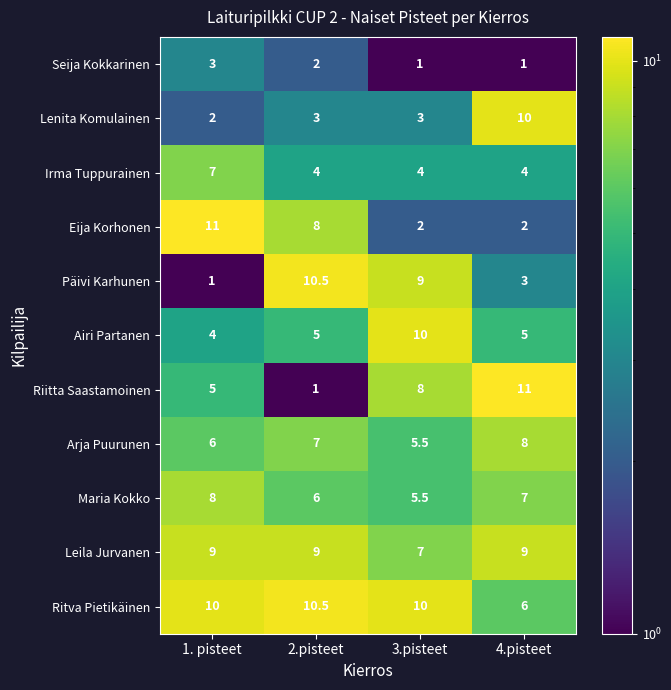

At which label is Päivi Karhunen closest to 5?

4.pisteet